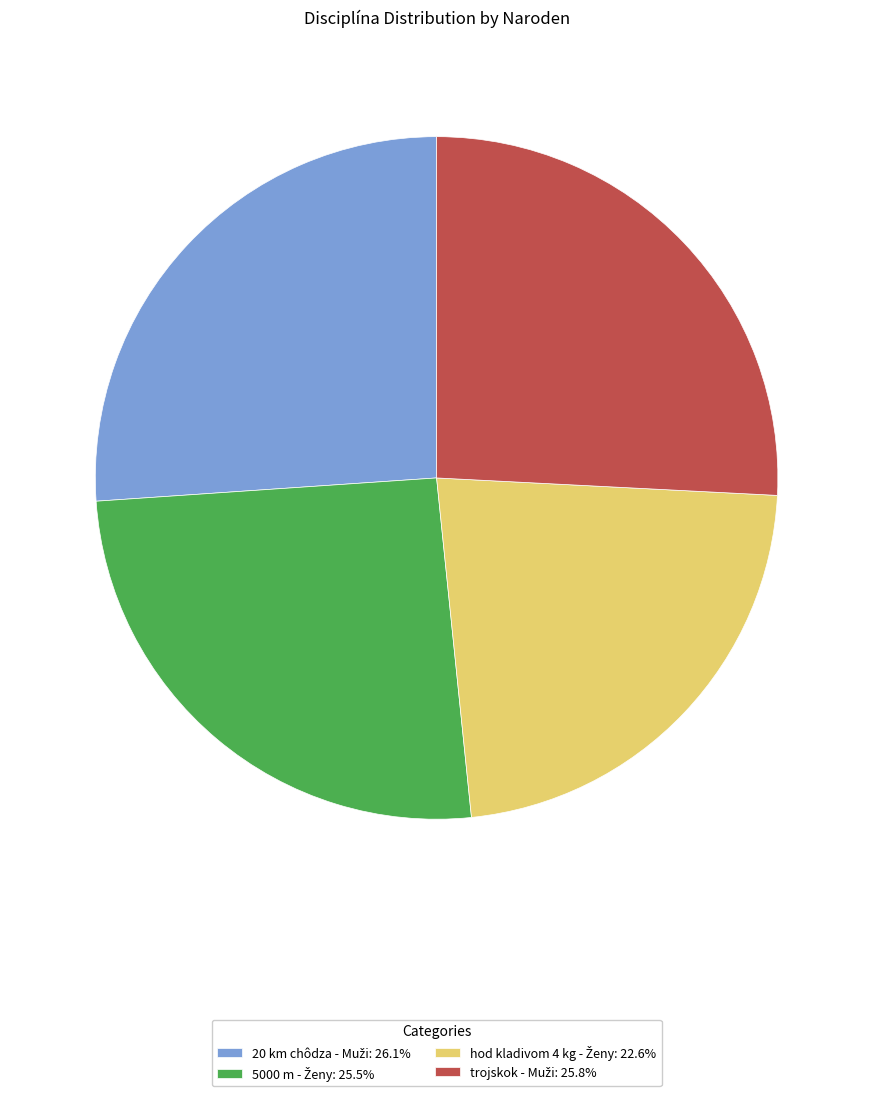

Does any single category account for the majority?

No